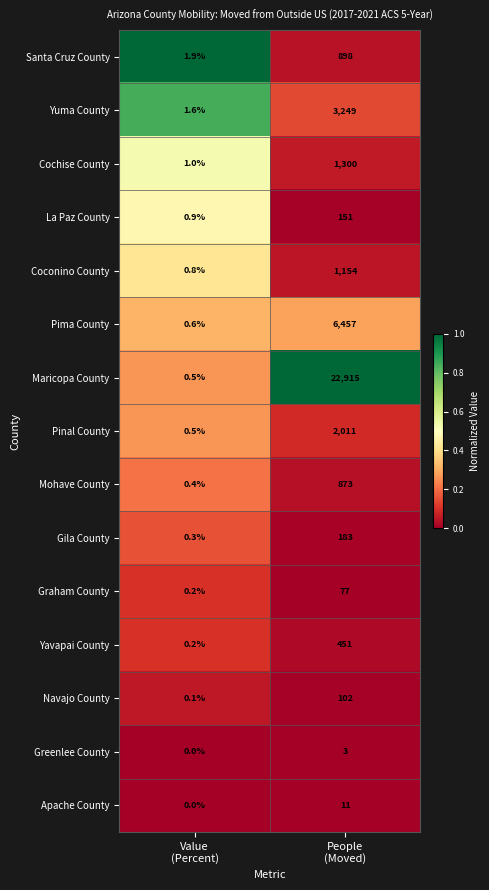

What is the maximum value shown in the chart?

22915.0